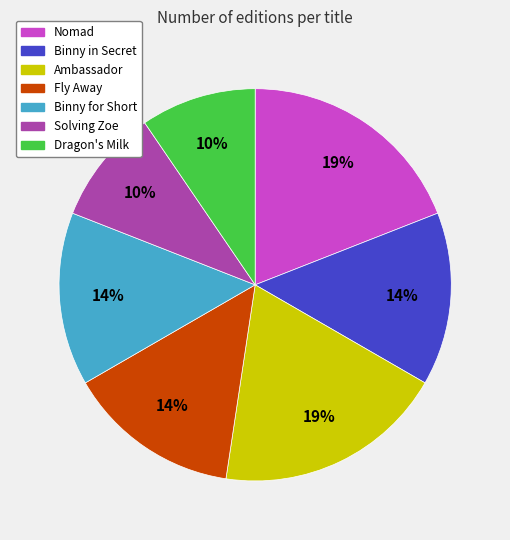

How many segments does this pie chart have?

7